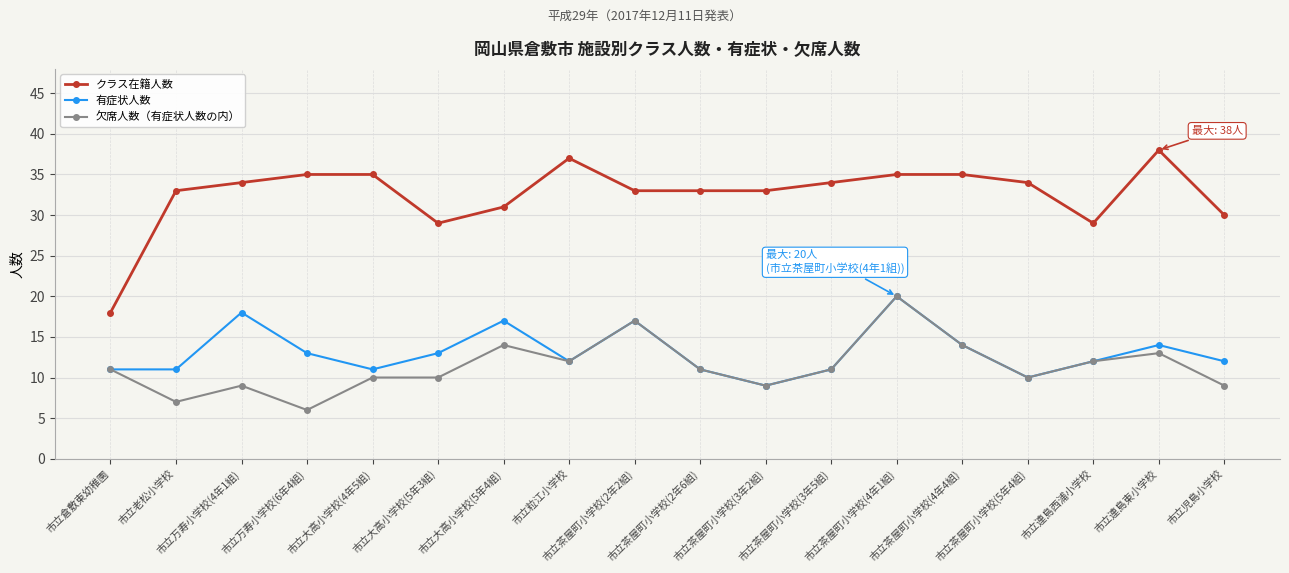

True or false: クラス在籍人数 has more than 0 interior local peaks.

True